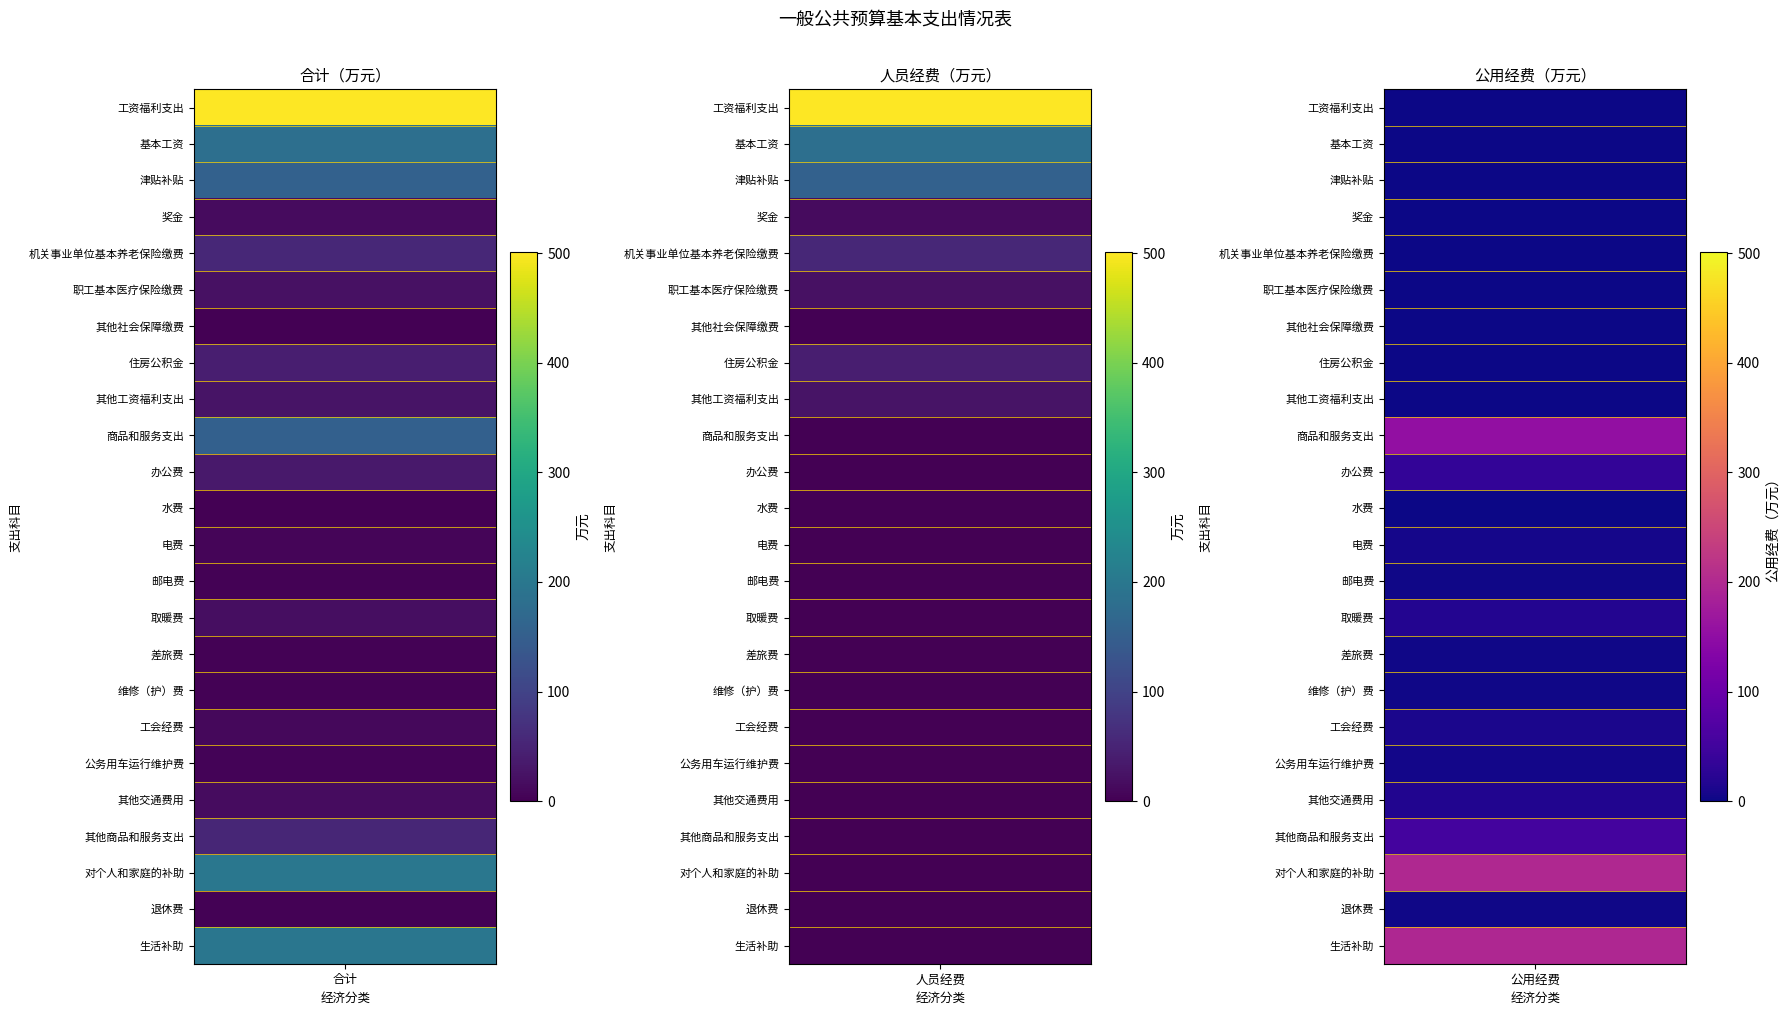

The value of 公务用车运行维护费 at 津贴补贴 is 1.3. True or false?

False